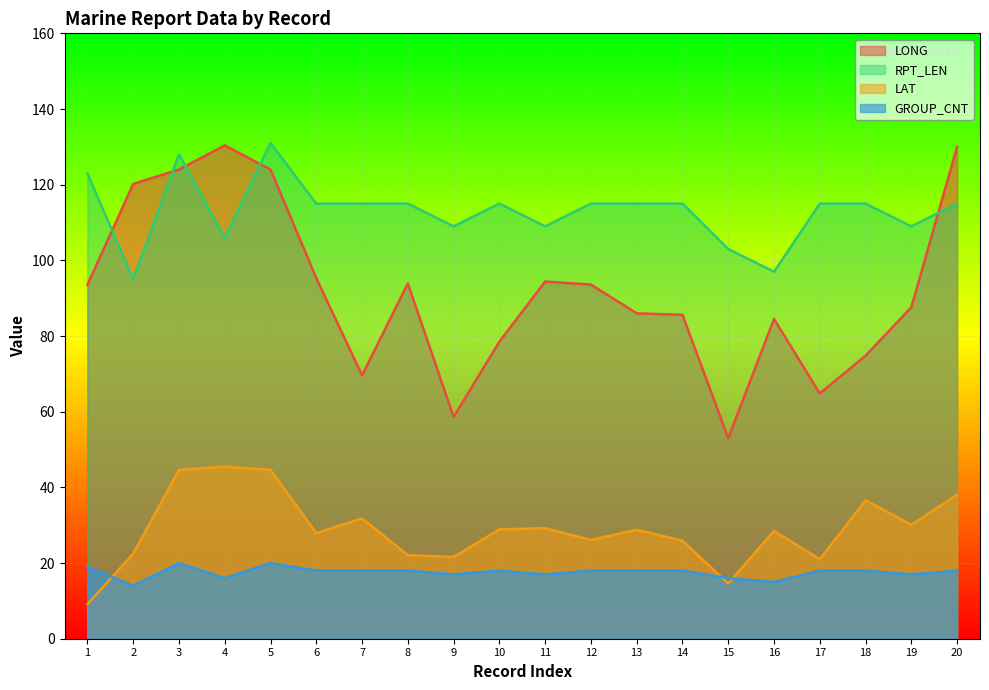

Where does the LAT series first go above 28?

3